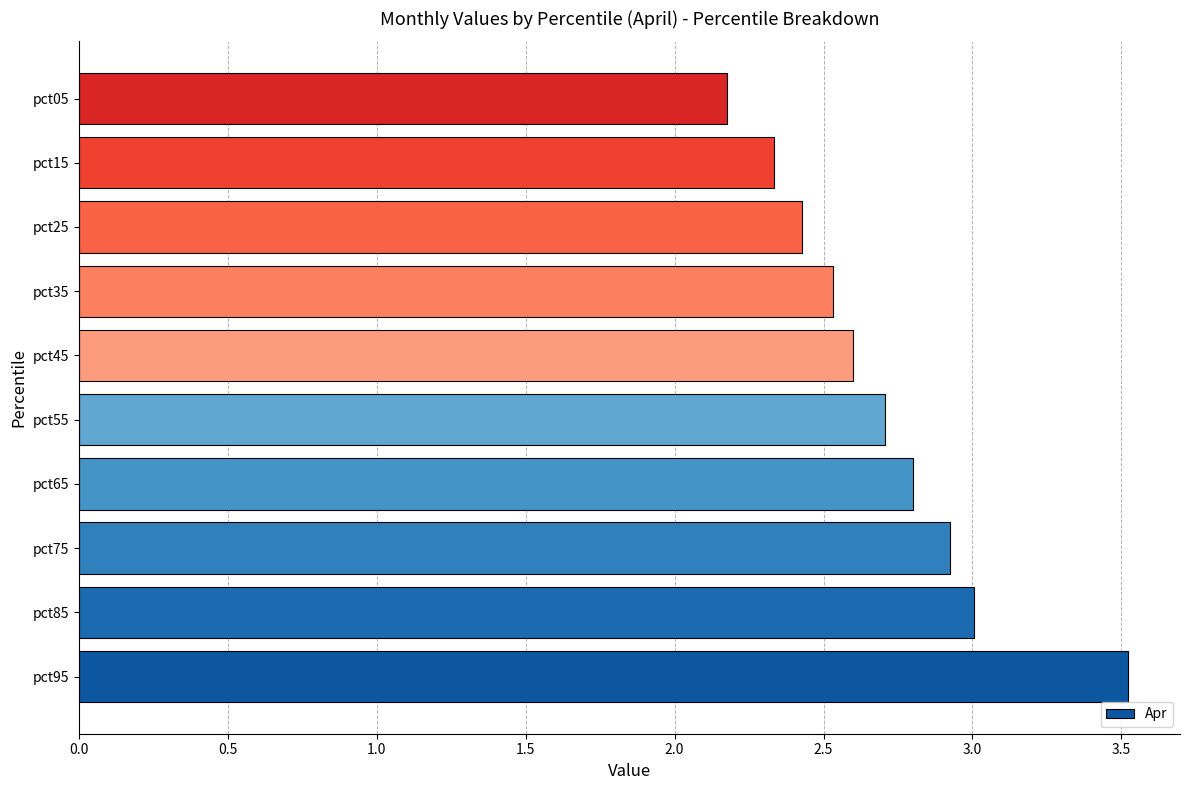

What is the greatest value displayed?

3.5